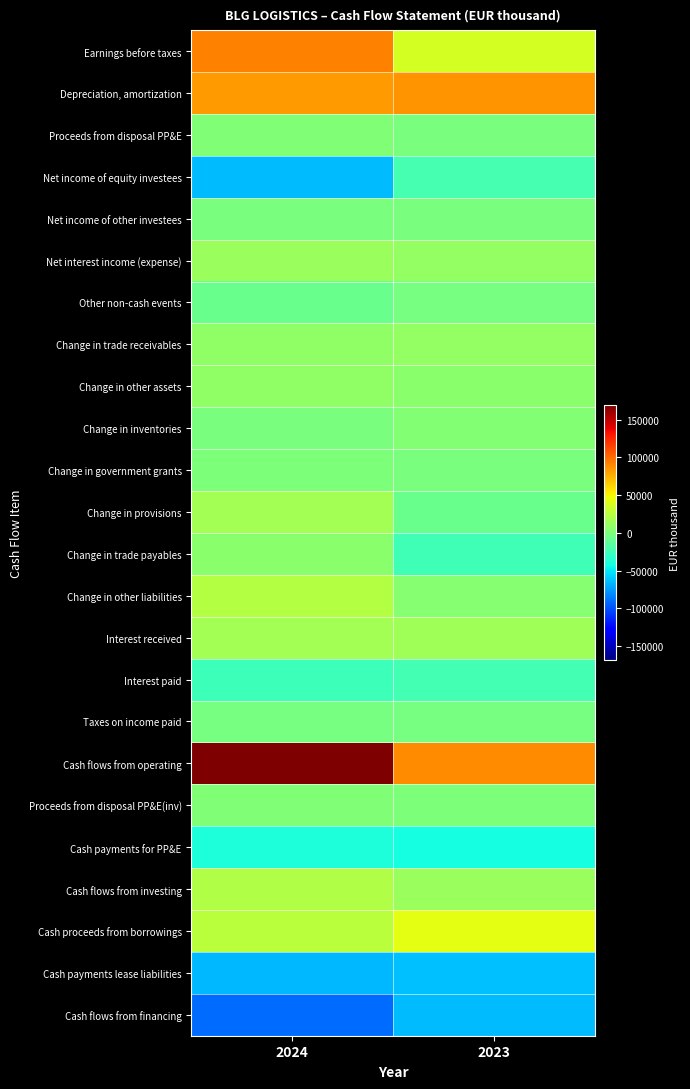

At which category does the chart reach its peak across all series?

2024